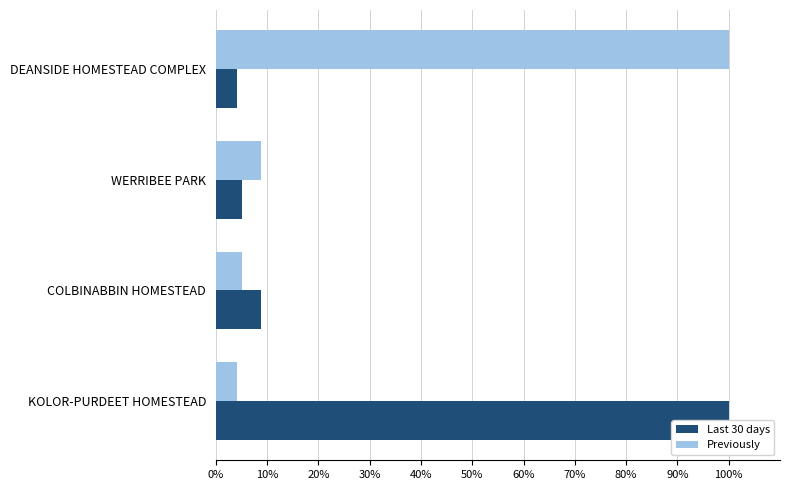

What is the difference between the Last 30 days values at KOLOR-PURDEET HOMESTEAD and DEANSIDE HOMESTEAD COMPLEX?

95.8